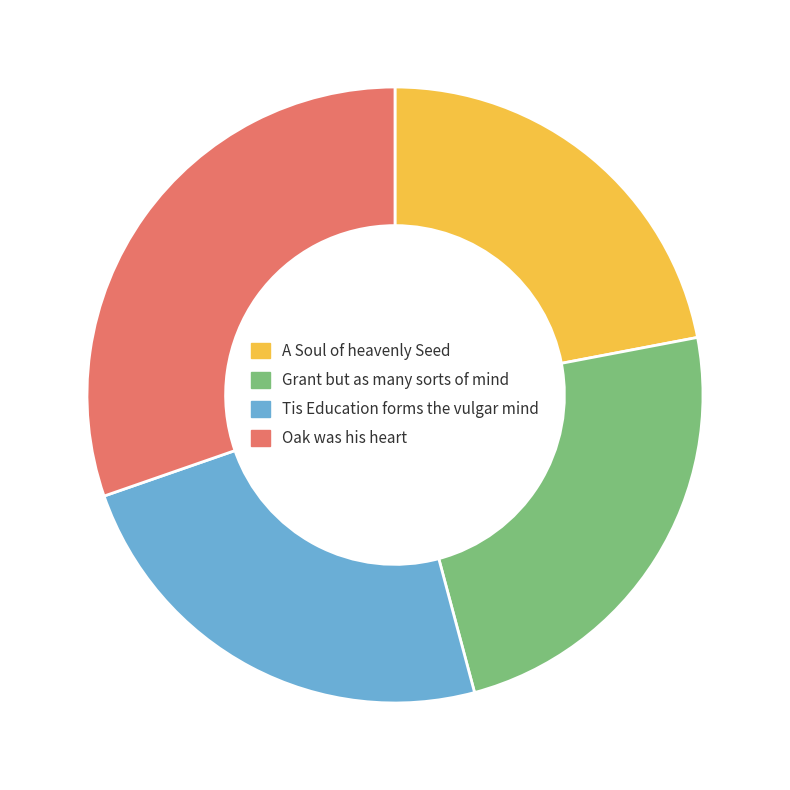

Count the number of slices in the pie.

4